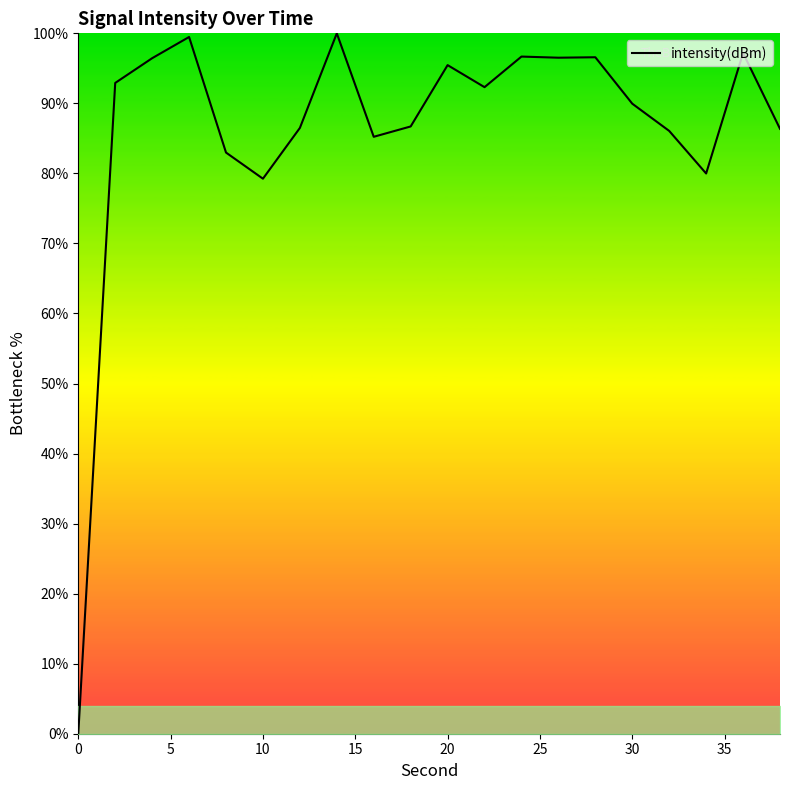

What is the difference between the maximum and minimum values?

100.0